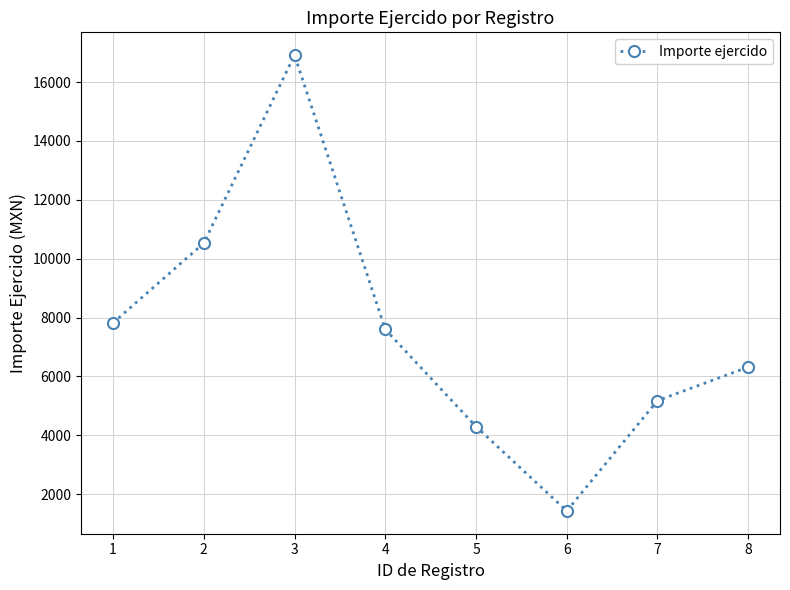

At which label does the data first exceed 7599?

1